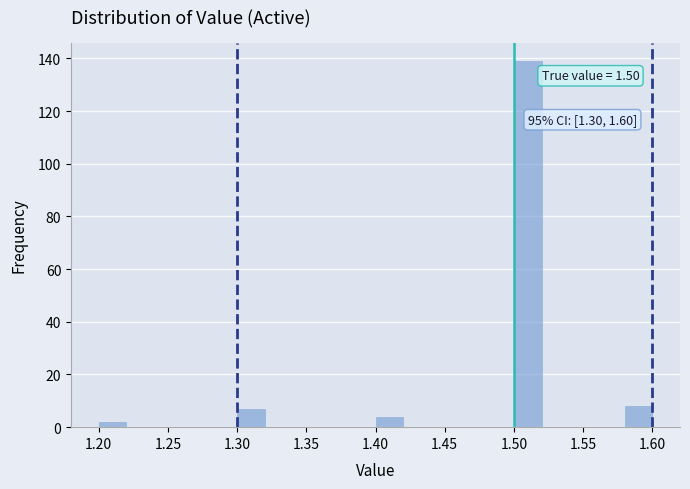

Which range on the x-axis has the tallest bar?

1.50 to 1.52